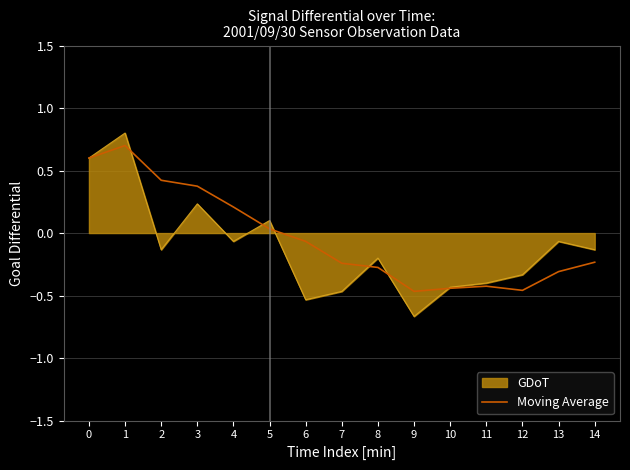

At 2, list the series in order from smallest to largest.

GDoT, Moving Average